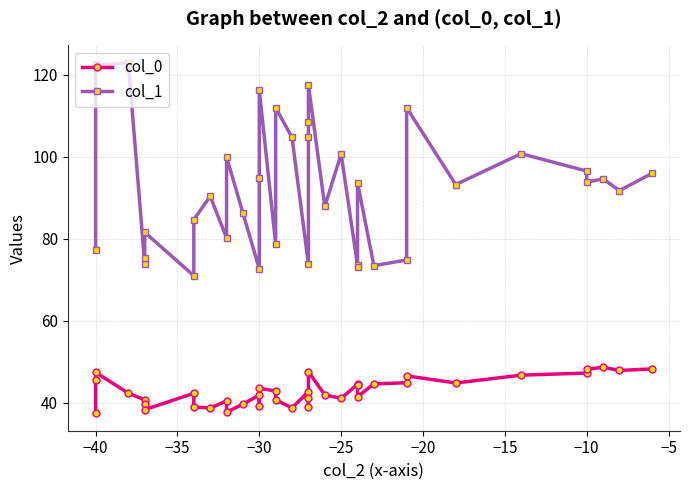

List the series in order of their overall mean, lowest first.

col_0, col_1